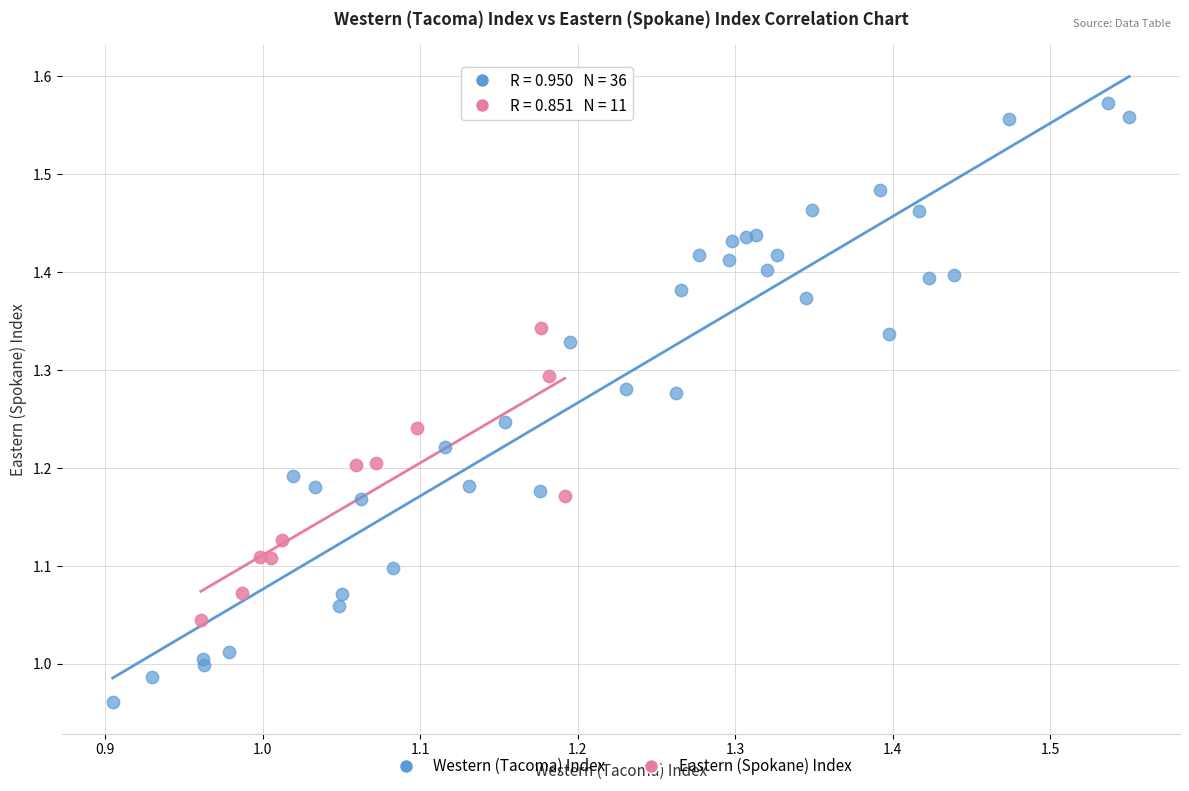

Which series has the largest Y range (max minus min)?

Western (Tacoma) Index